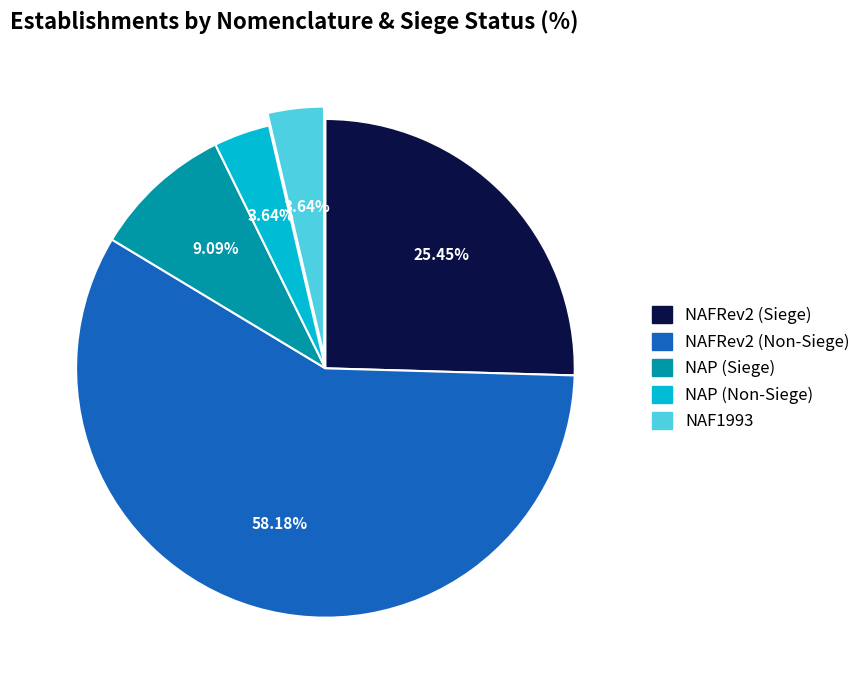

Does NAP (Siege) represent more than half of the total?

No